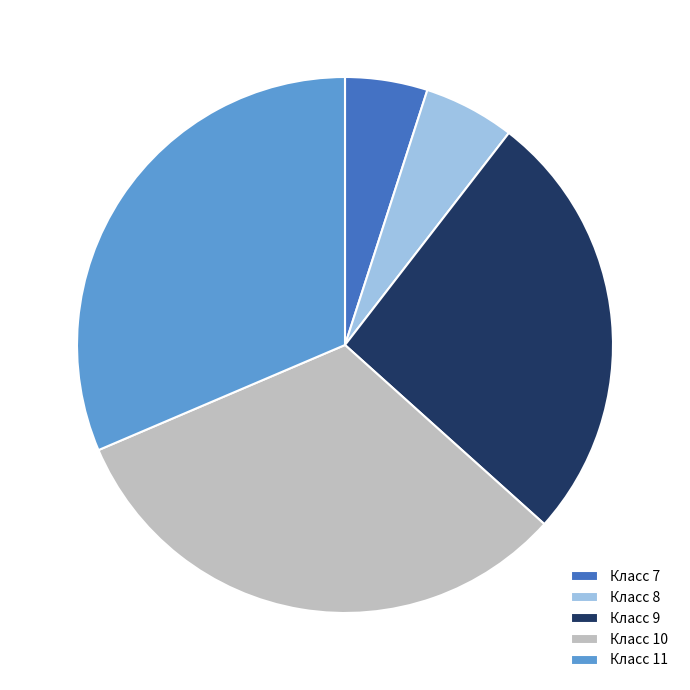

True or false: Класс 8 accounts for 1% of the total.

False